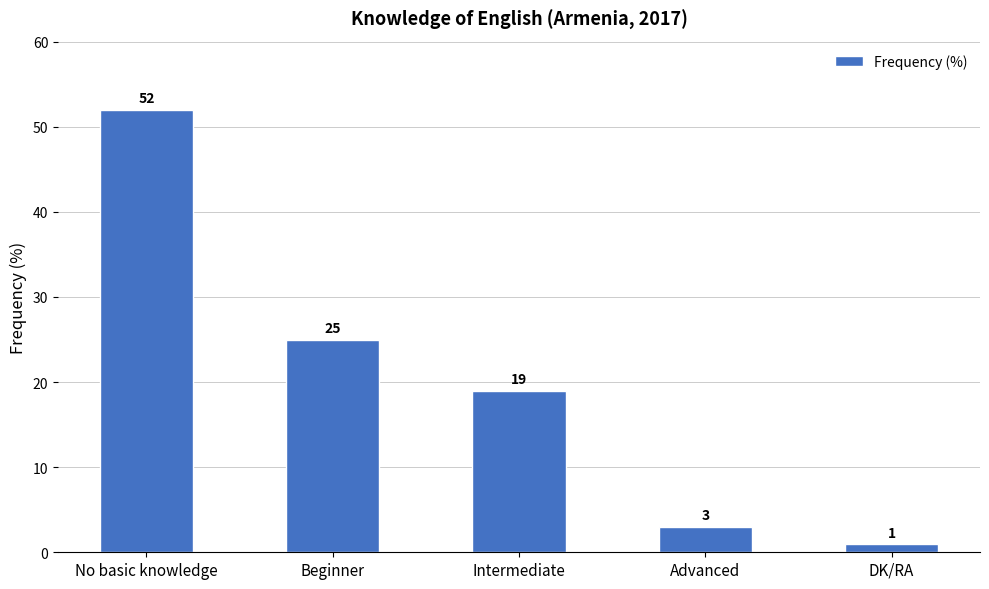

What is the sum of all values?

100